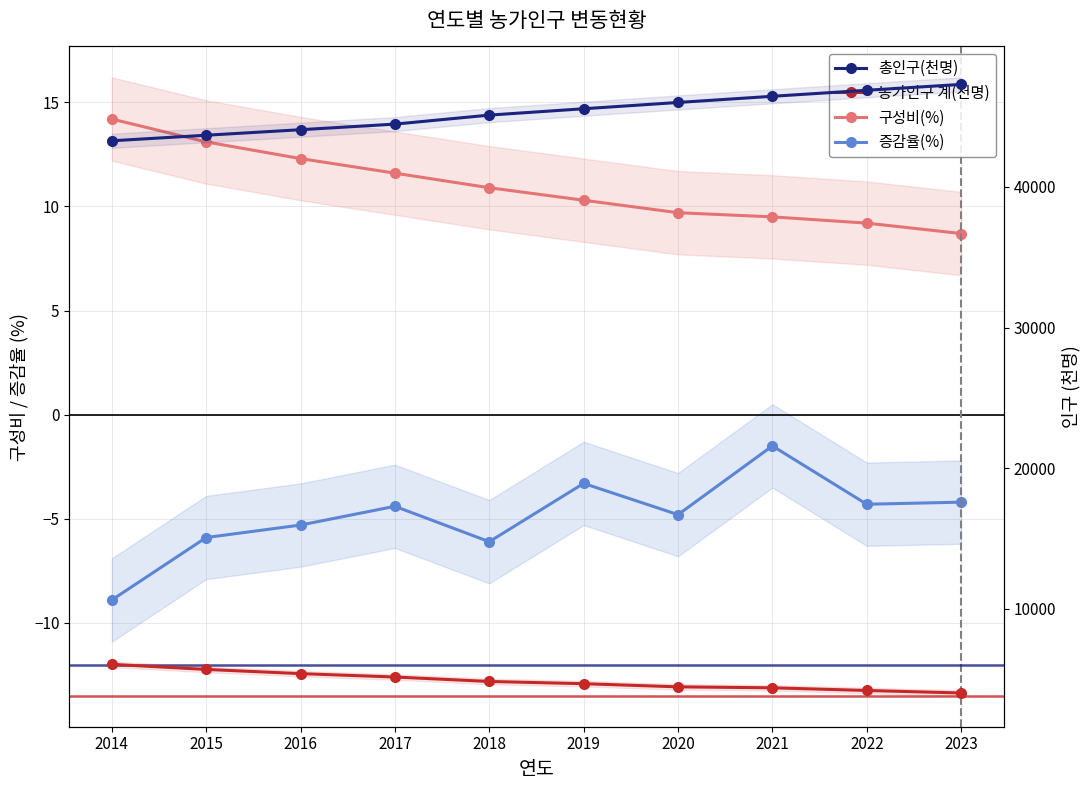

True or false: 구성비(%) has more than 1 interior local peaks.

False